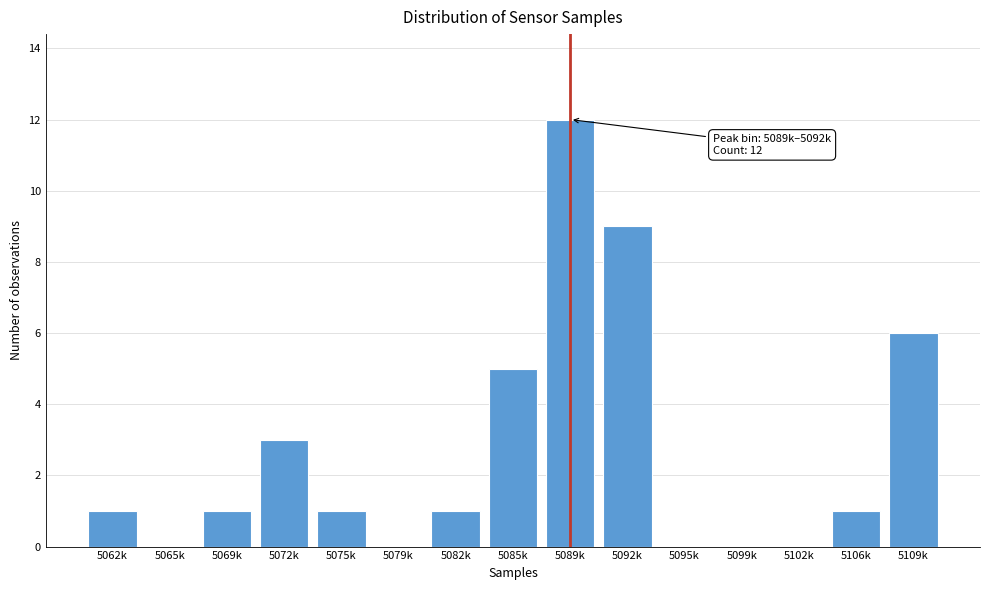

Reading left to right, transcribe all the data shown in this chart.

5062k=1	5065k=0	5069k=1	5072k=3	5075k=1	5079k=0	5082k=1	5085k=5	5089k=12	5092k=9	5095k=0	5099k=0	5102k=0	5106k=1	5109k=6